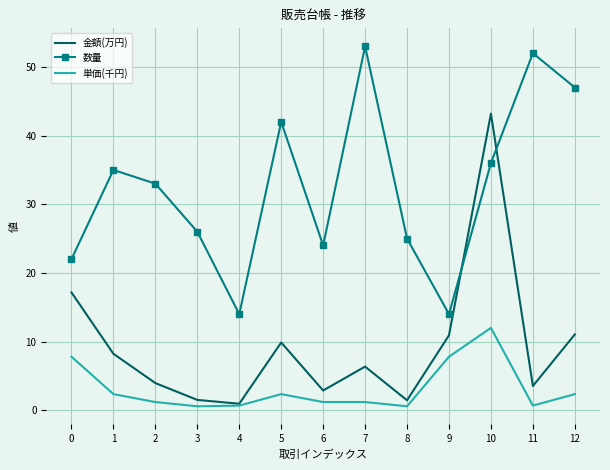

How many intersections are there between 数量 and 金額(万円)?

2